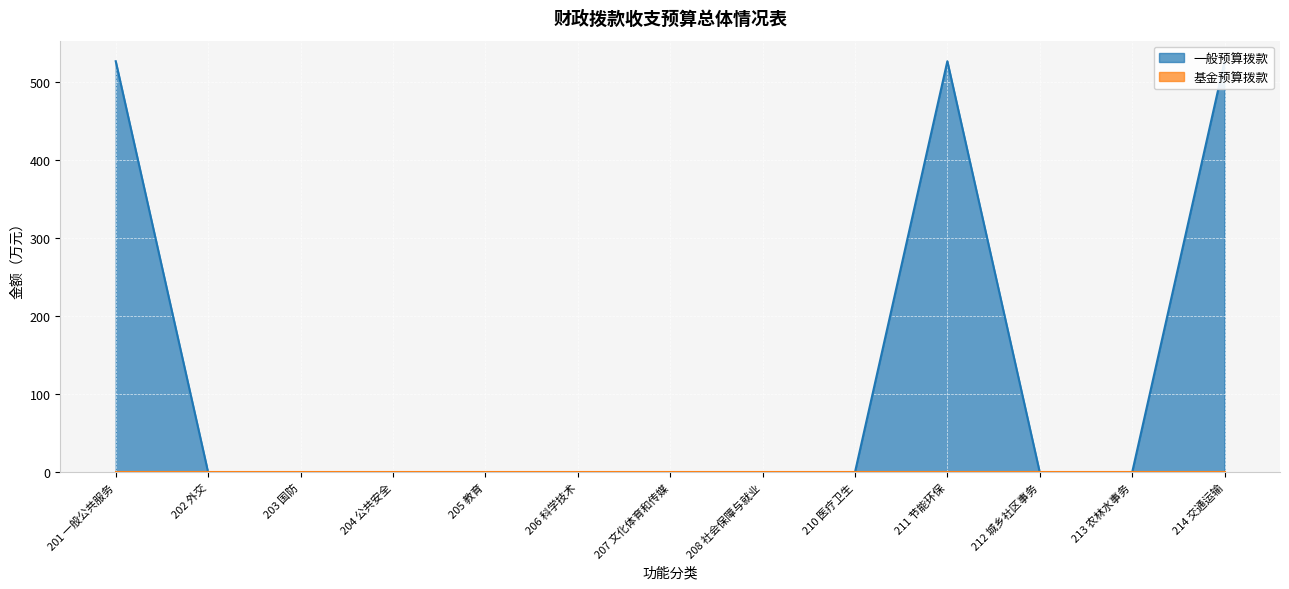

The chart shows a value of 526.1 at 211 节能环保. True or false?

True